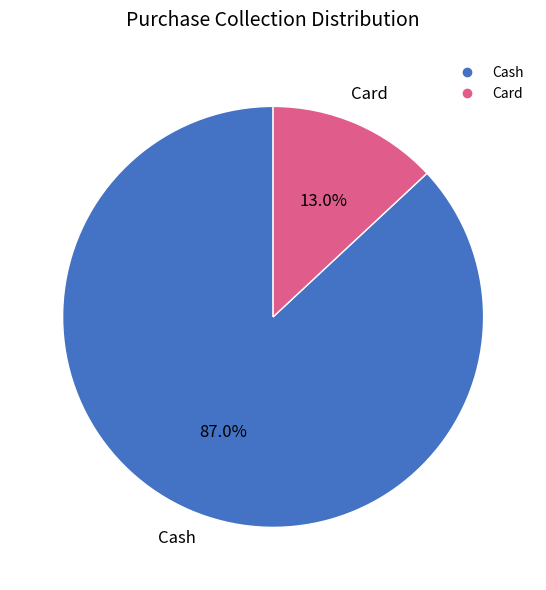

Which slice represents more than half of the pie?

Cash